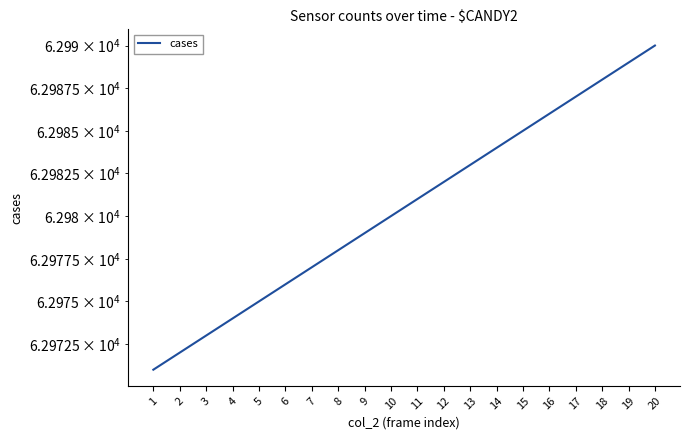

Is it true that the value at 4 is 62974?

True